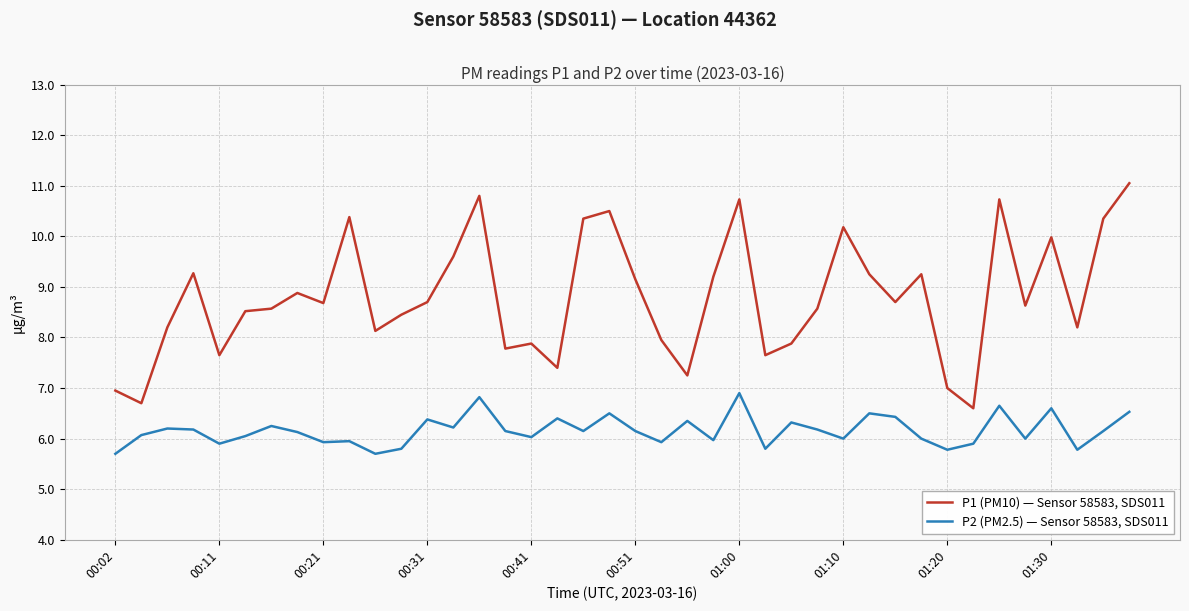

How many lines are shown in the chart?

2